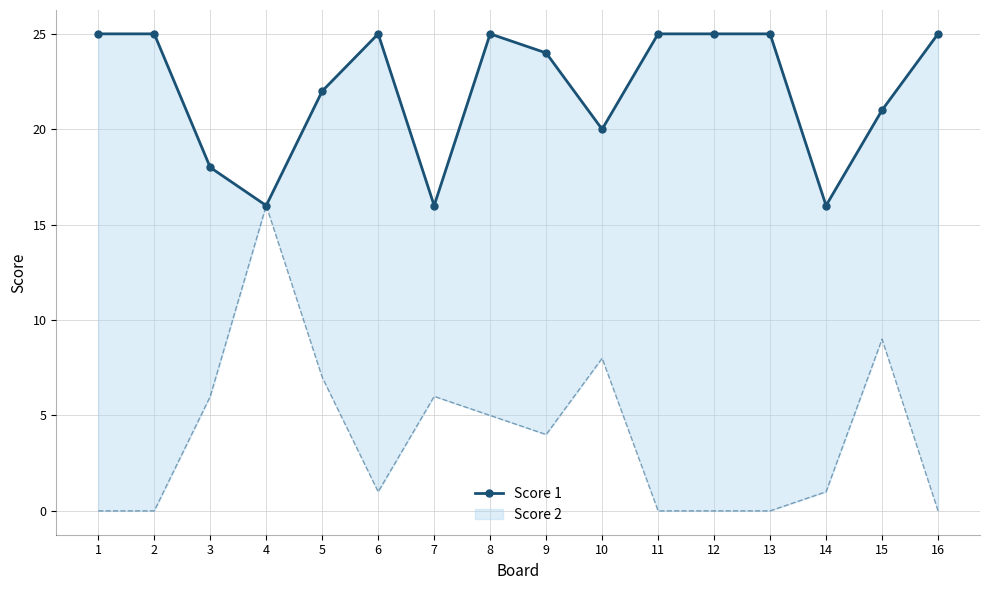

Reading right to left, what are all the values shown in this chart?

25	21	16	25	25	25	20	24	25	16	25	22	16	18	25	25